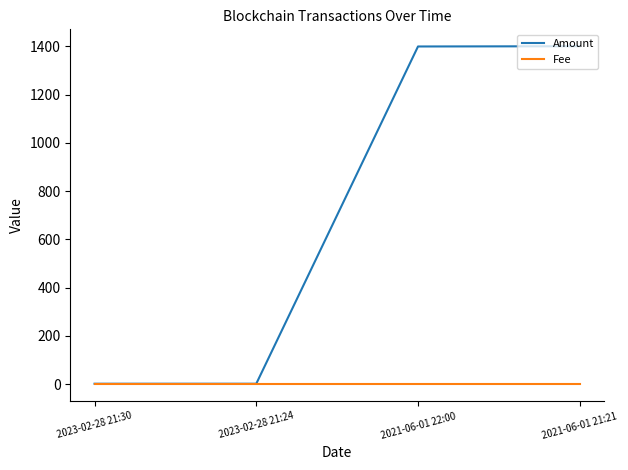

Rank the series by their average value, from lowest to highest.

Fee, Amount